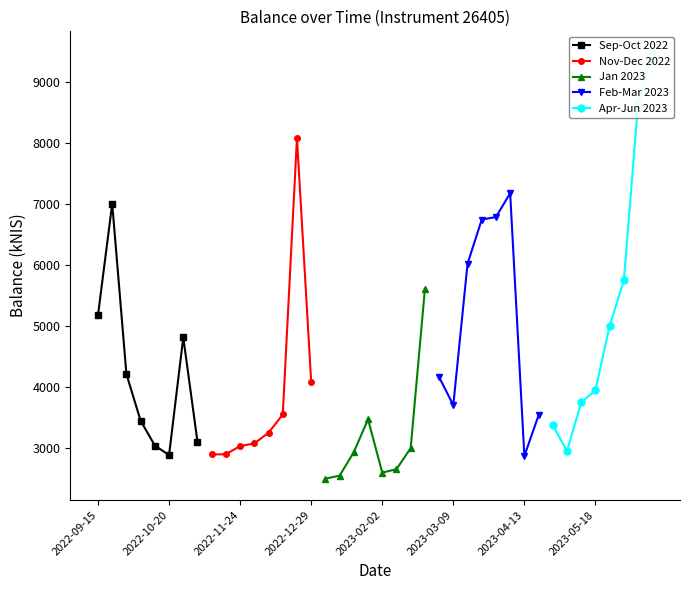

Reading right to left, extract all data points from this chart.

Sep-Oct 2022: 3105.9	4818.2	2886.4	3043.3	3450.1	4215.4	7009.0	5183.0
Nov-Dec 2022: 4089.9	8088.0	3552.5	3253.1	3077.7	3035.1	2900.6	2896.3
Jan 2023: 5606.3	2999.9	2655.1	2598.7	3473.7	2934.7	2549.9	2499.5
Feb-Mar 2023: 3539.6	2871.9	7181.2	6791.9	6749.9	6023.7	3706.8	4166.7
Apr-Jun 2023: 9488.3	8647.4	5750.8	5010.3	3950.8	3750.0	2954.7	3373.6